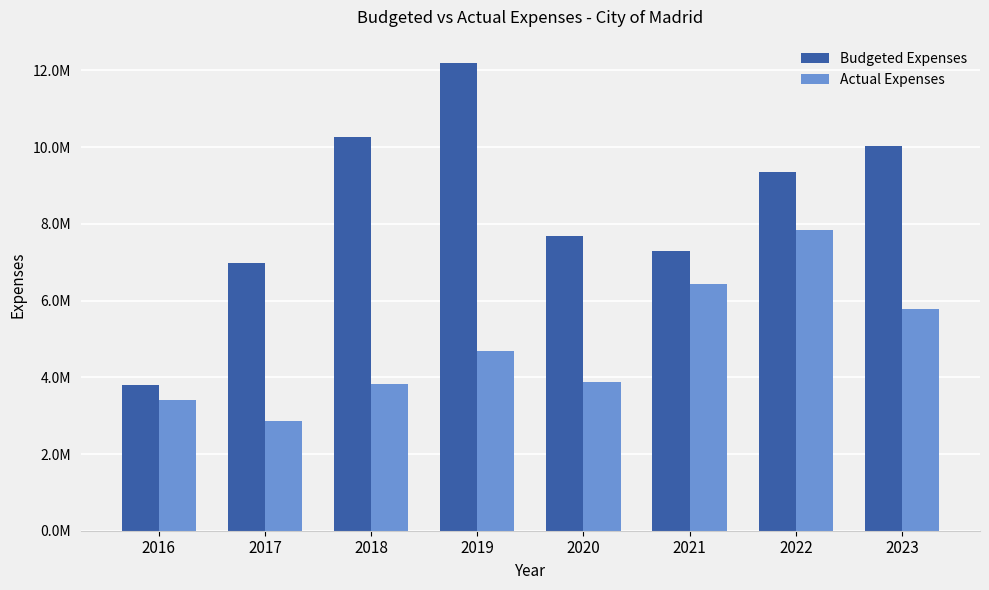

Does the chart contain stacked bars?

No